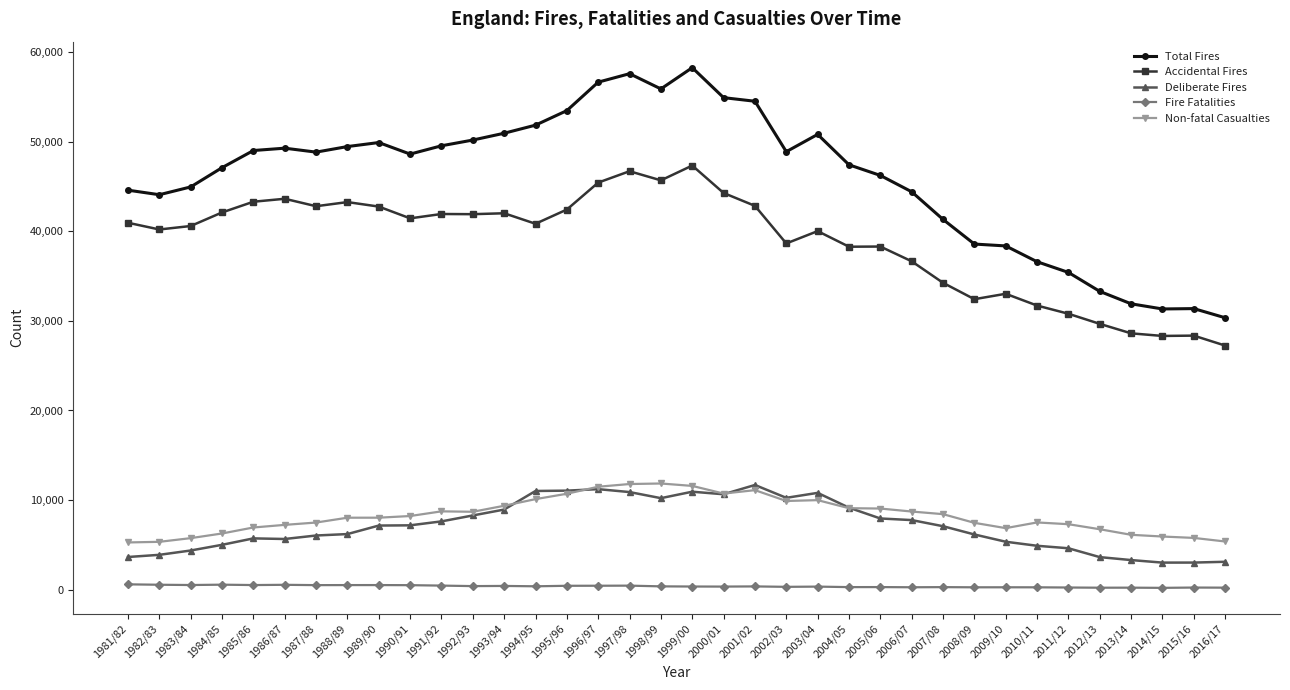

The value of Deliberate Fires at 2012/13 is 6500. True or false?

False